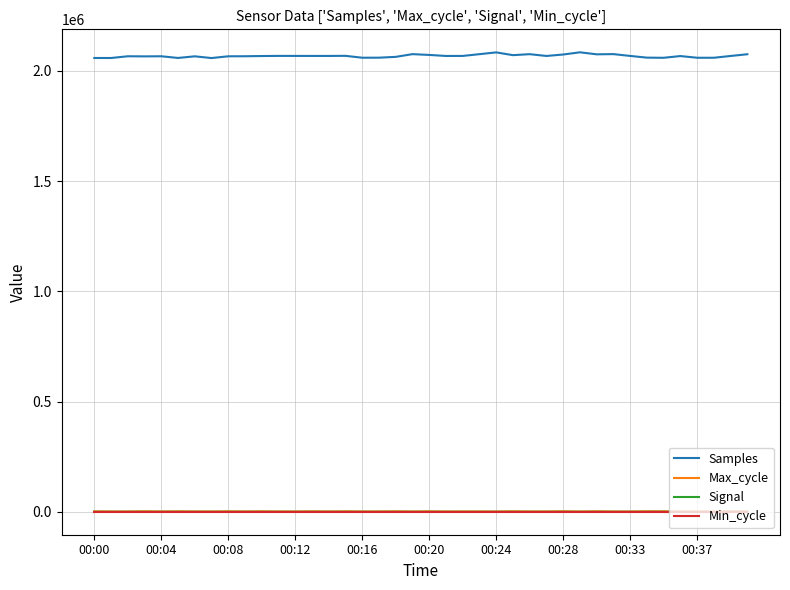

Does the chart have visible grid lines?

Yes